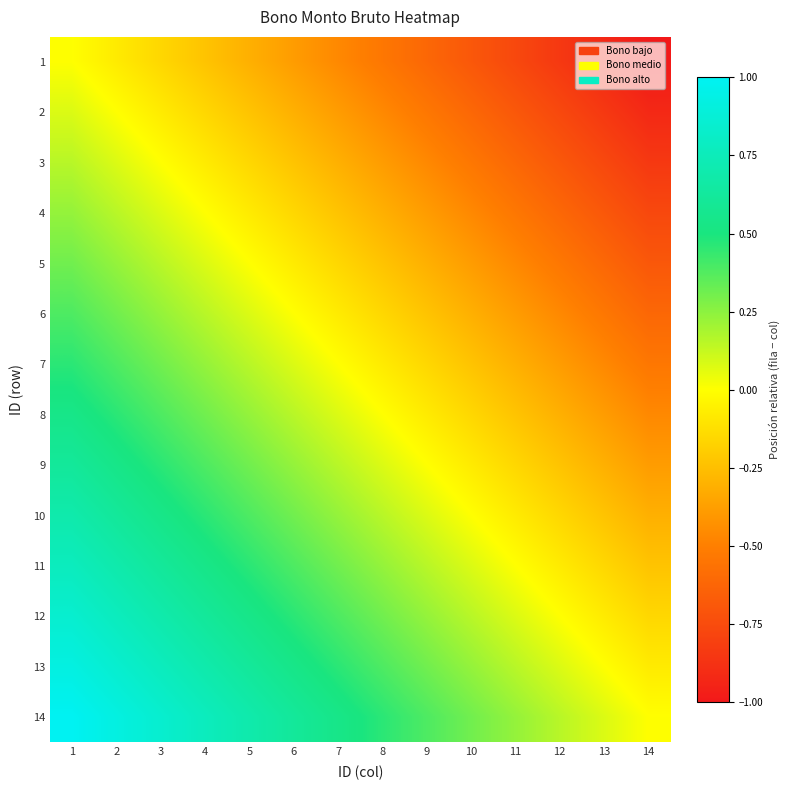

What is the smallest value displayed?

-1.0